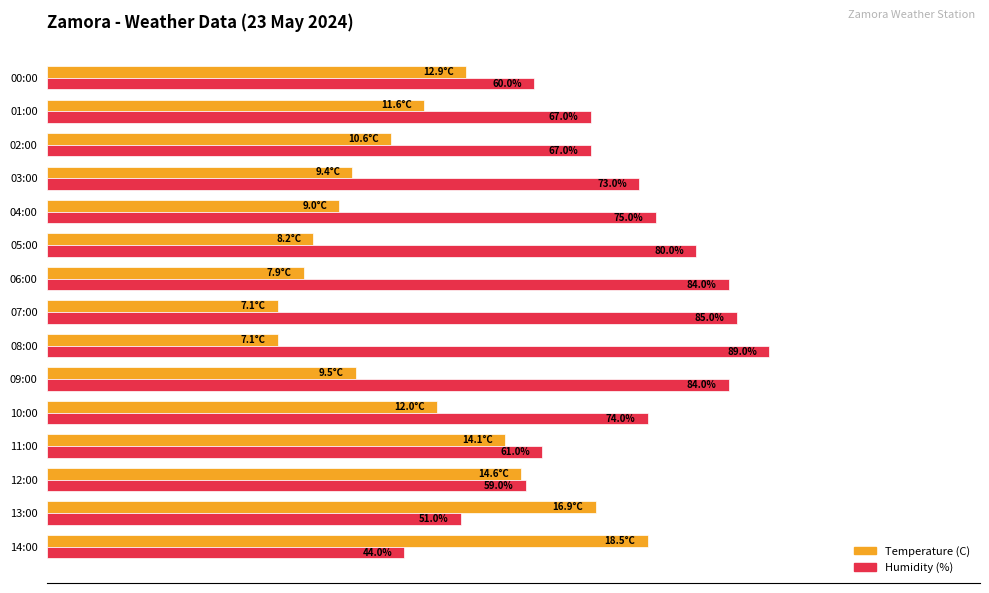

Which category has the lowest value in the Humidity (%) series?

14:00